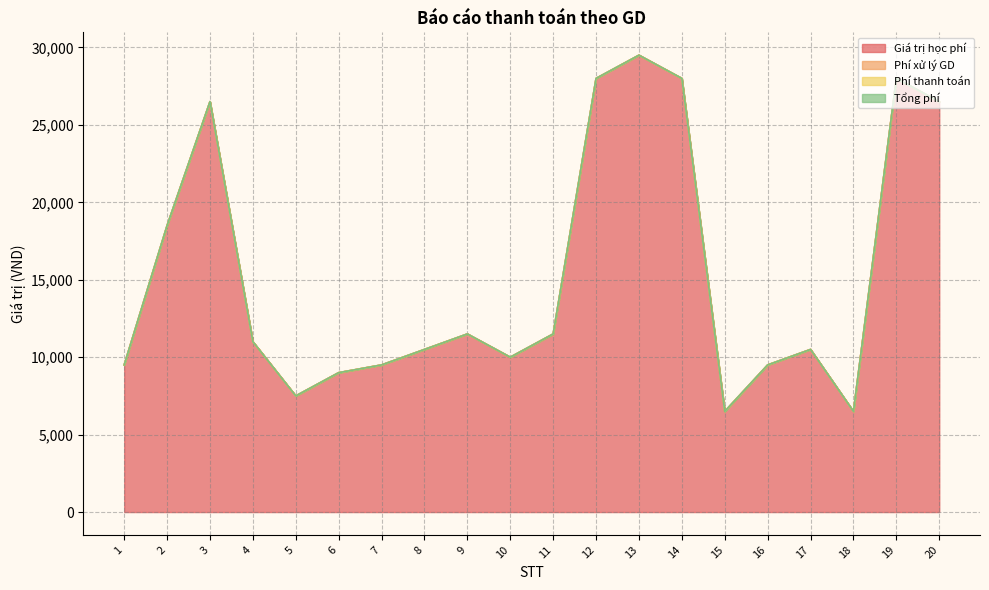

Which series has the largest total across all categories?

Giá trị học phí